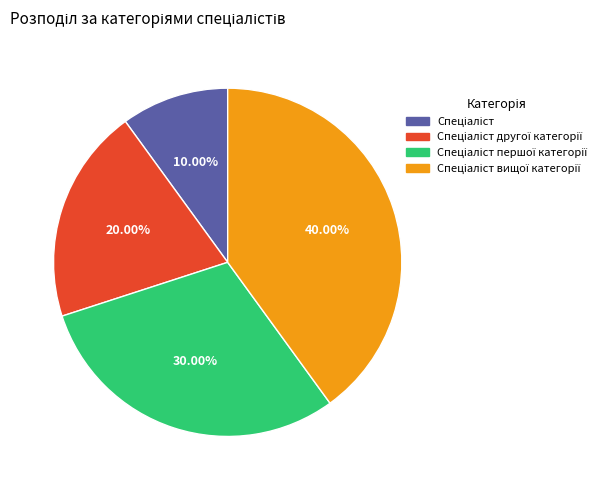

Is there a majority slice in this chart?

No